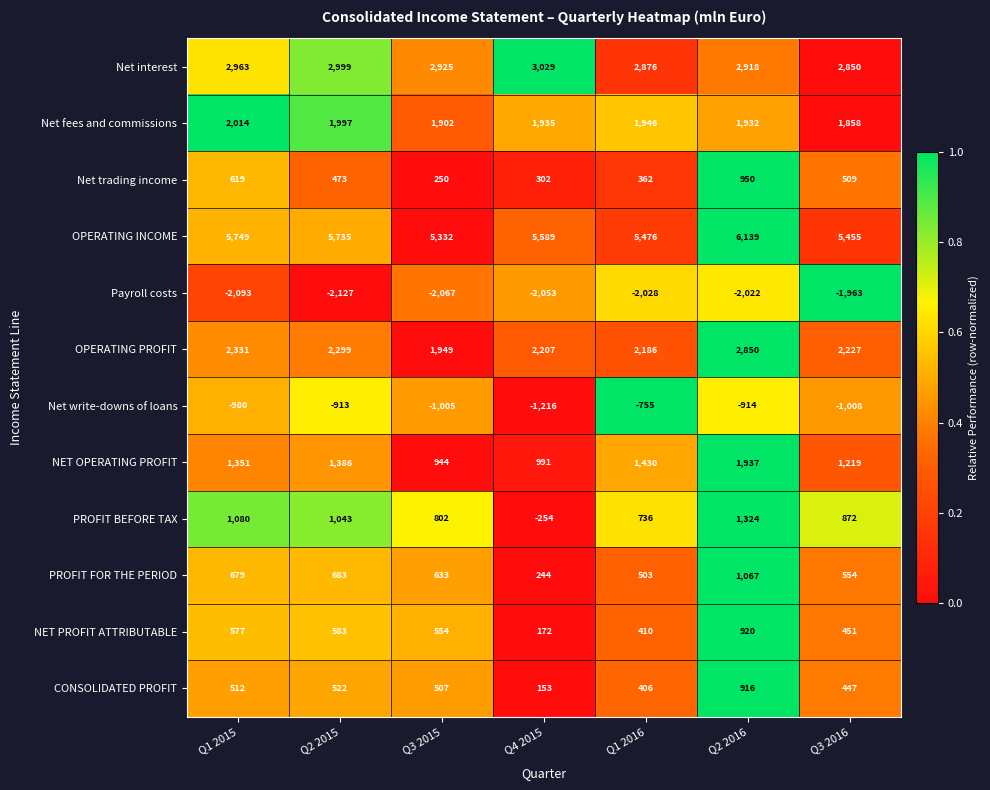

List the series in order of their peak value, highest first.

OPERATING INCOME, Net interest, OPERATING PROFIT, Net fees and commissions, NET OPERATING PROFIT, PROFIT BEFORE TAX, PROFIT FOR THE PERIOD, Net trading income, NET PROFIT ATTRIBUTABLE, CONSOLIDATED PROFIT, Net write-downs of loans, Payroll costs